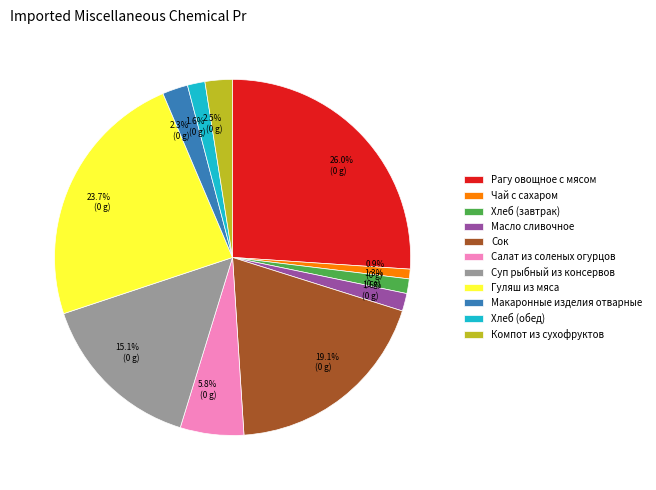

What is the largest slice in the pie chart?

Рагу овощное с мясом